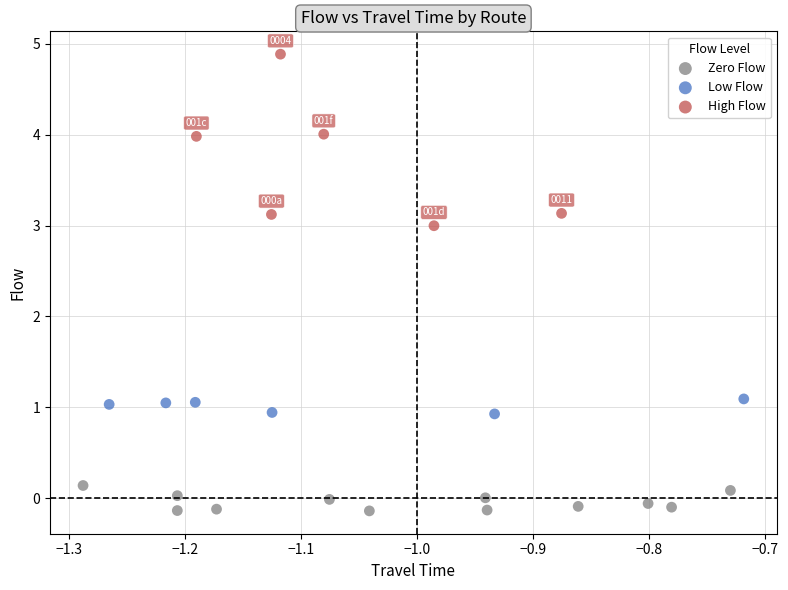

Which series has the widest spread of Y values?

High Flow